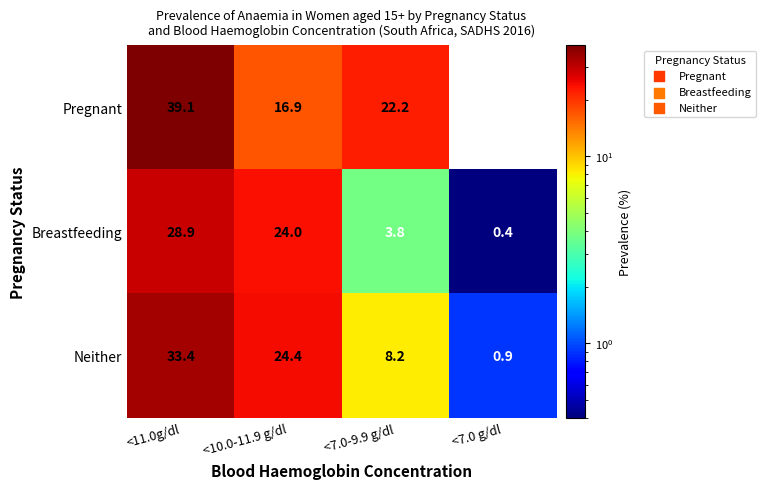

List the labels in order of Pregnant value, largest first.

<11.0g/dl, <7.0-9.9 g/dl, <10.0-11.9 g/dl, <7.0 g/dl